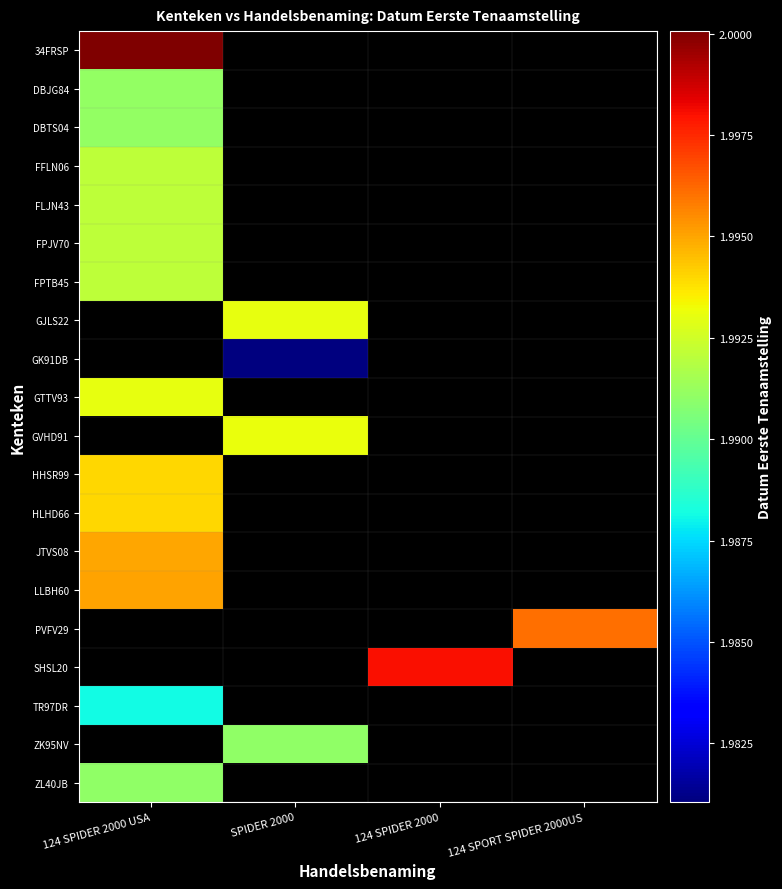

What is the greatest value displayed?

20000608.0